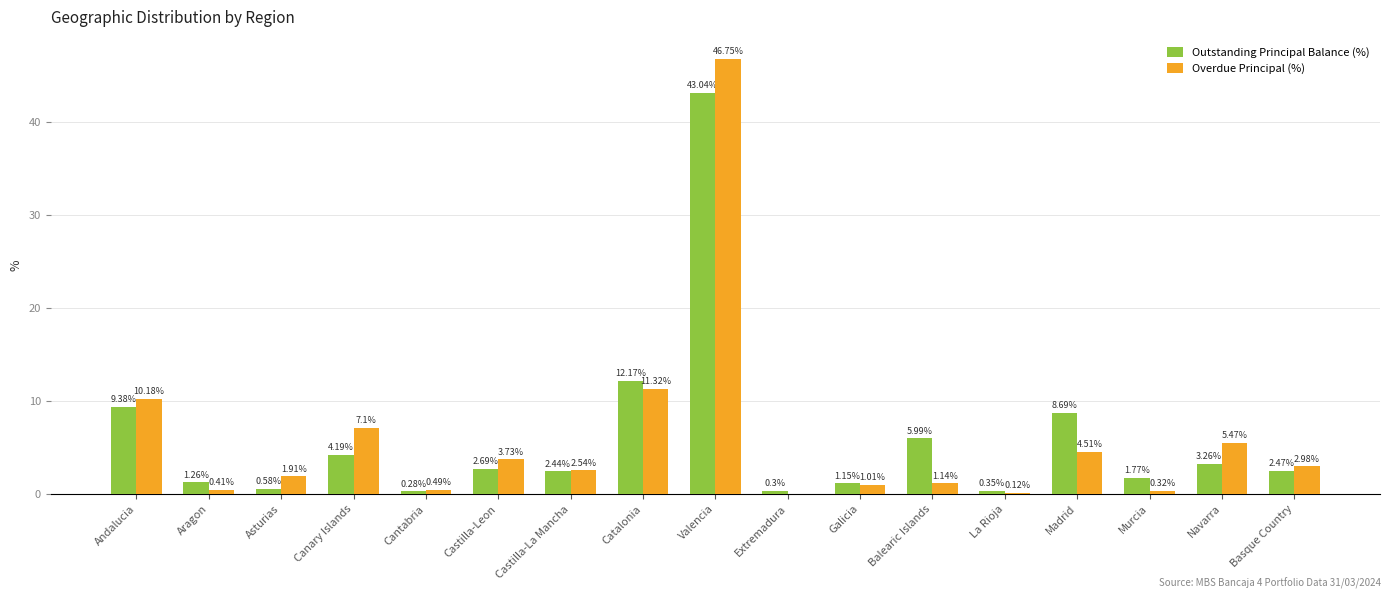

How many data points does each series have?

17